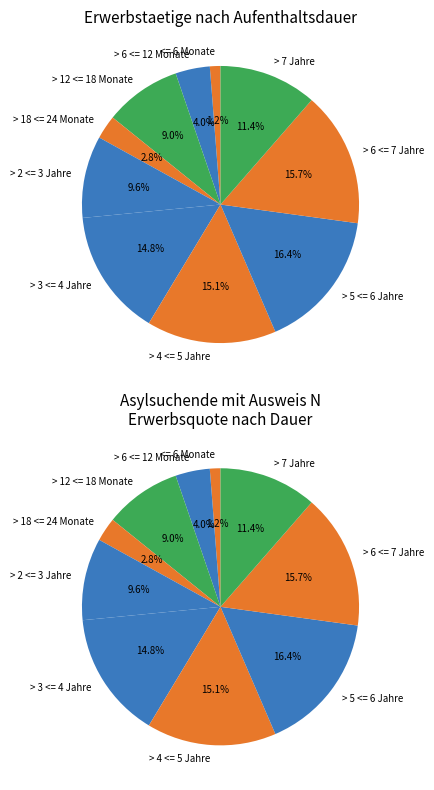

To the nearest percent, what percentage of the pie is > 18 <= 24 Monate?

3%